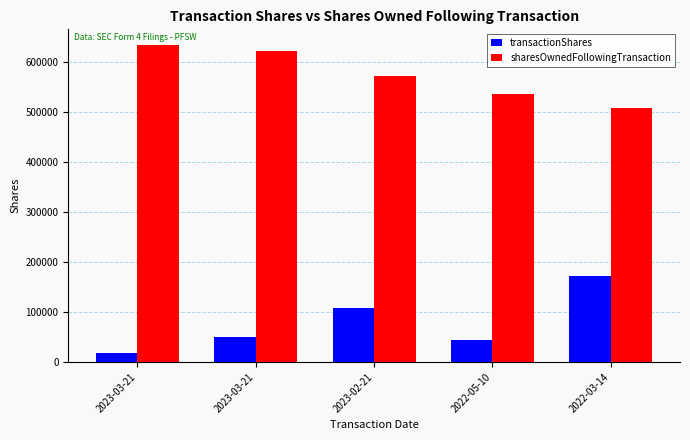

Does the chart contain any negative values?

No